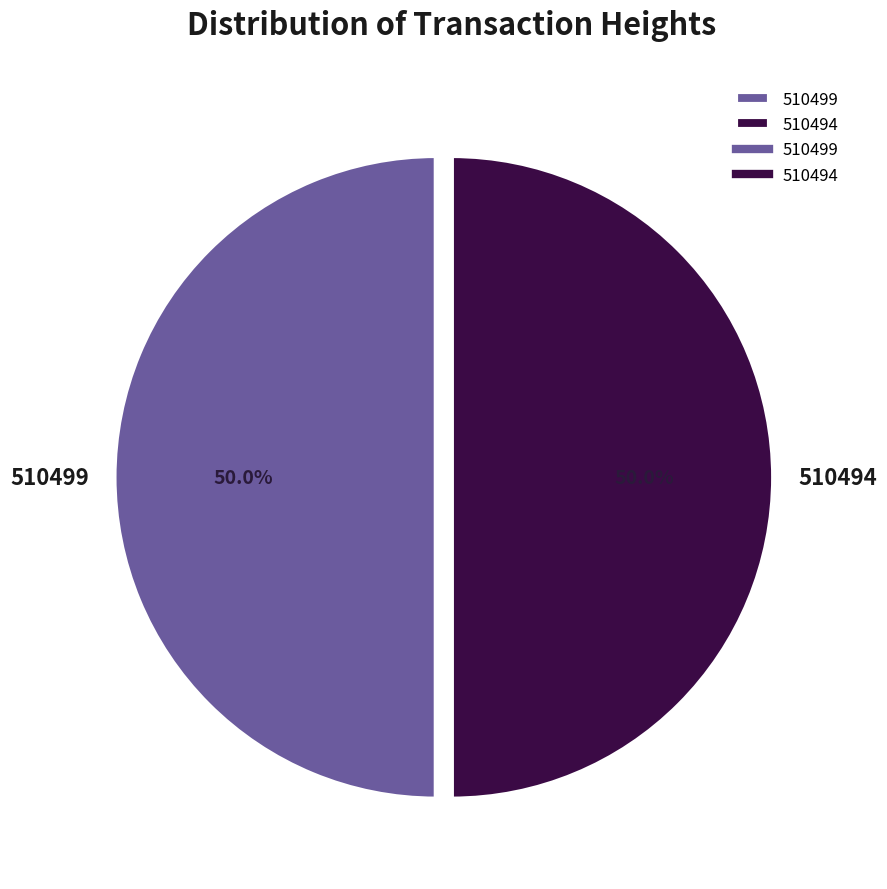

To the nearest percent, what is the combined percentage of 510499 and 510494?

100%